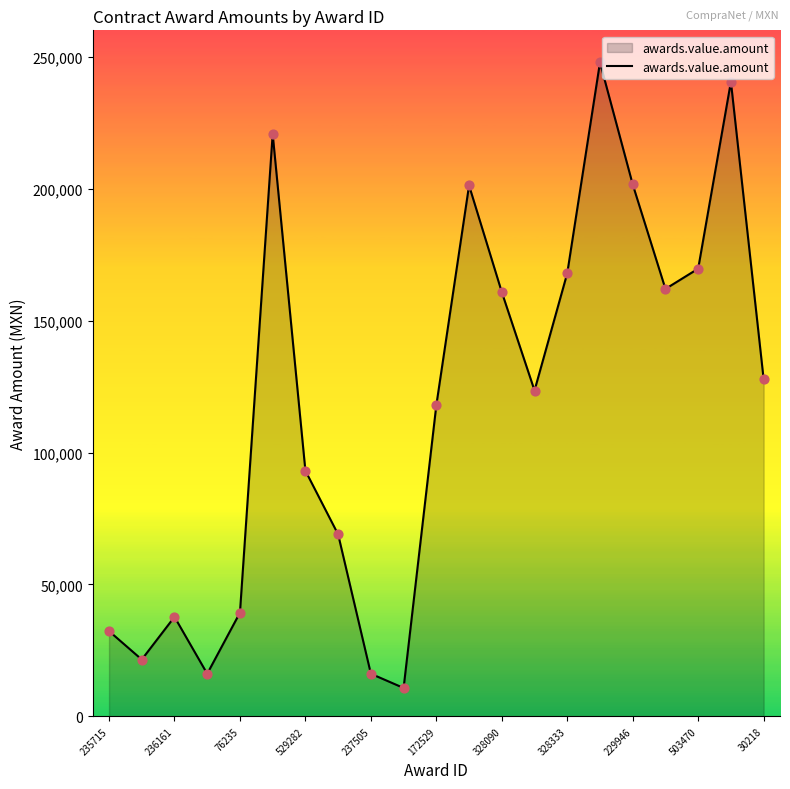

What is the difference between the maximum and minimum values?

237069.8